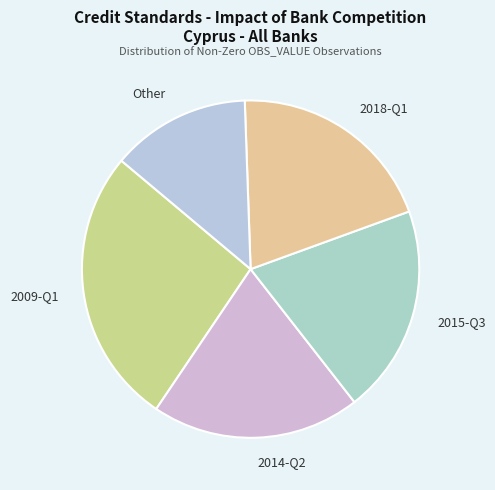

How many slices are in this pie chart?

5